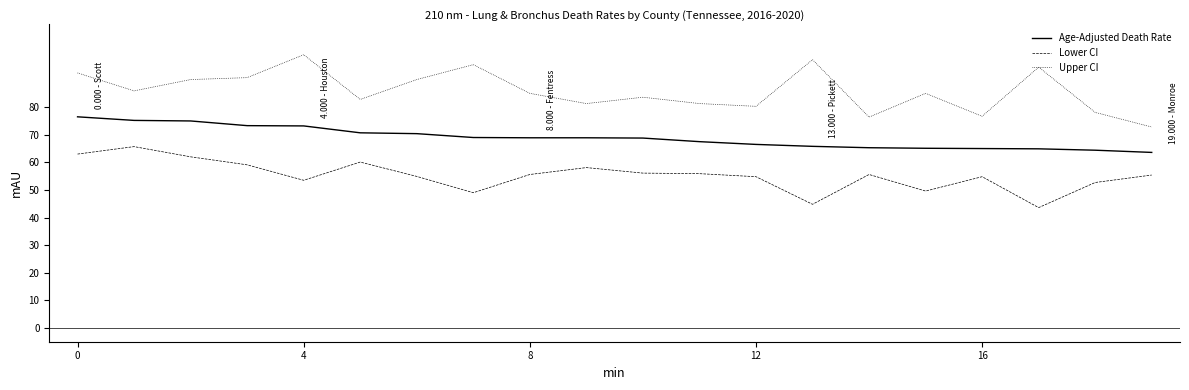

What is the highest value of the Lower CI series?

65.7